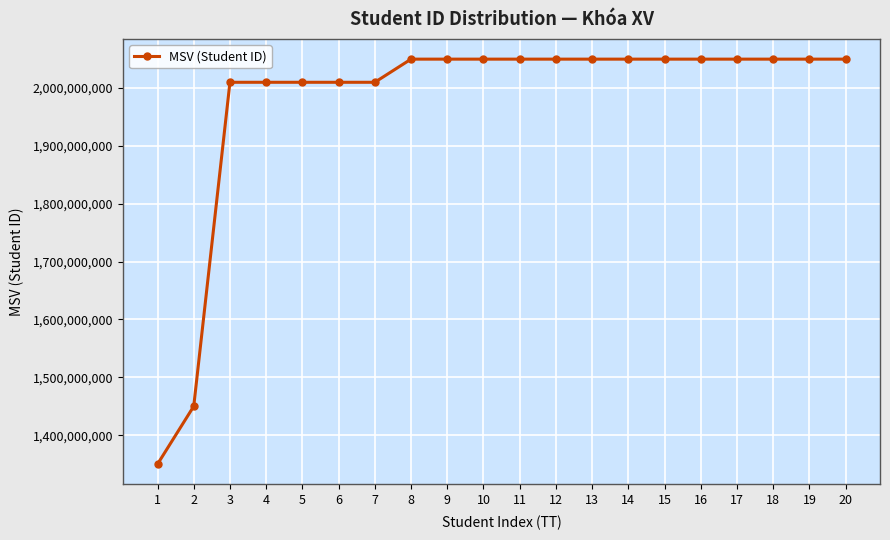

Is this an area chart (filled region under the line)?

No